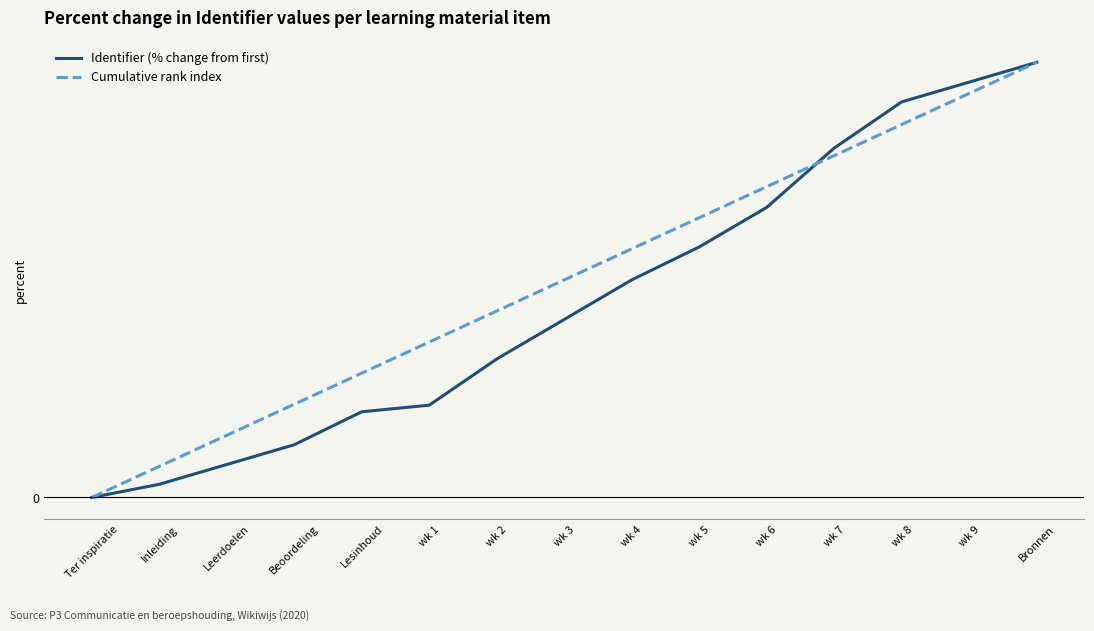

What position from the left is wk 2?

7